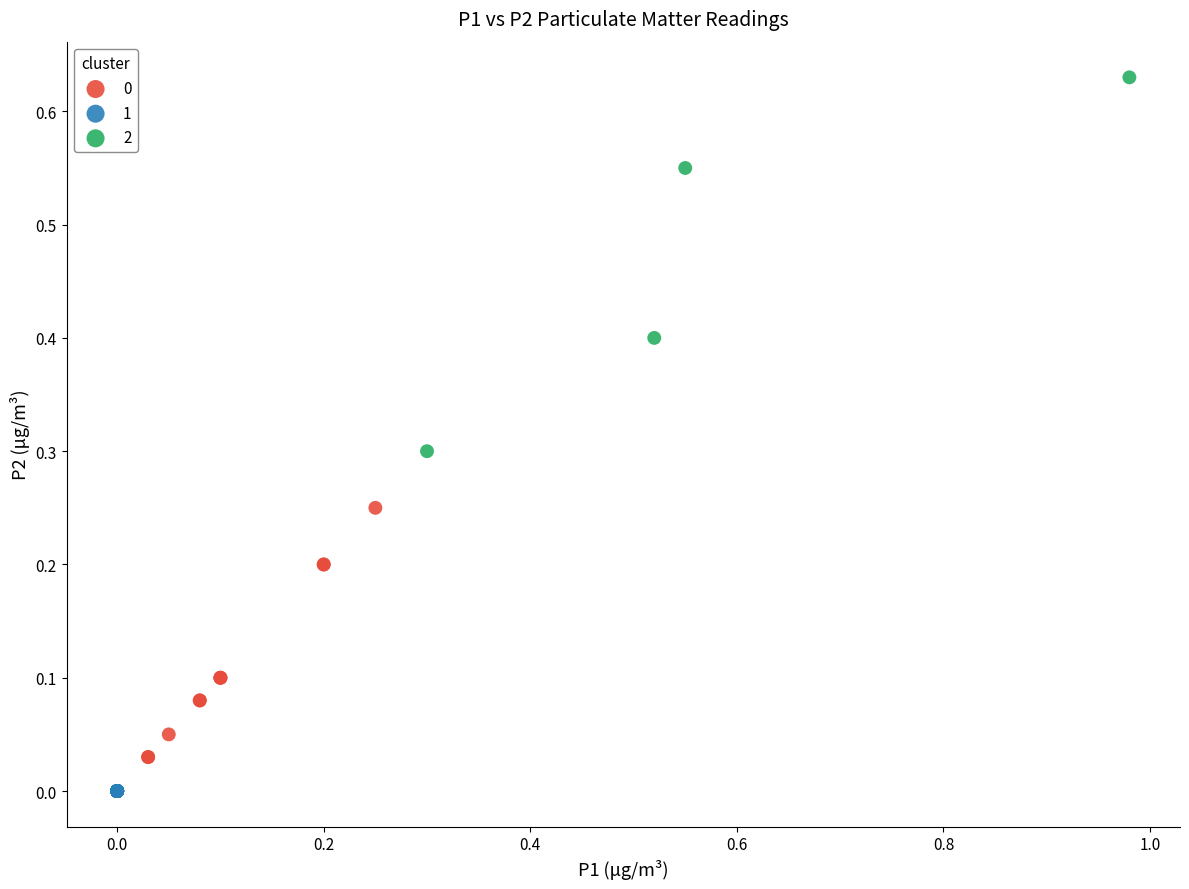

Which series reaches the minimum Y coordinate?

1